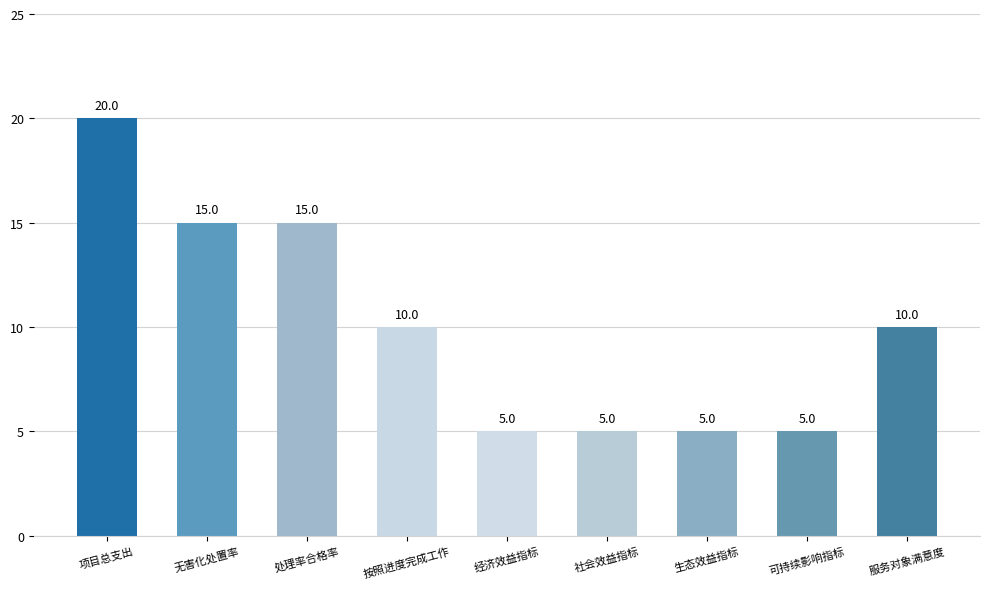

Between 处理率合格率 and 生态效益指标, which is larger?

处理率合格率